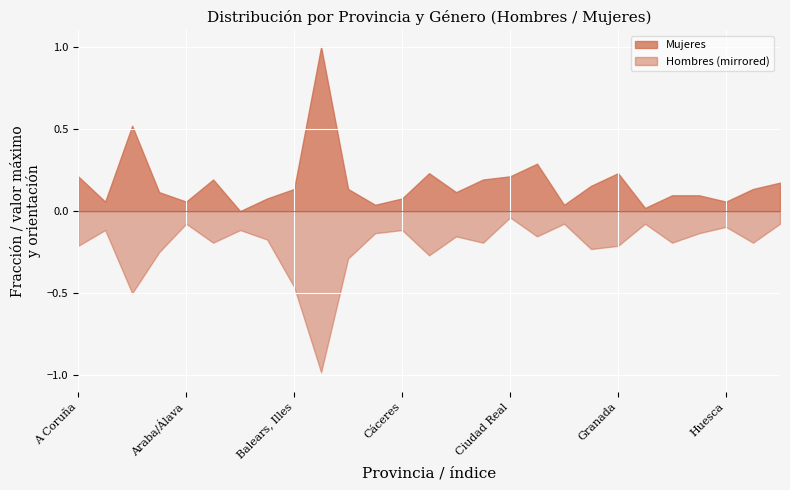

Between Barcelona and León, which is larger?

Barcelona